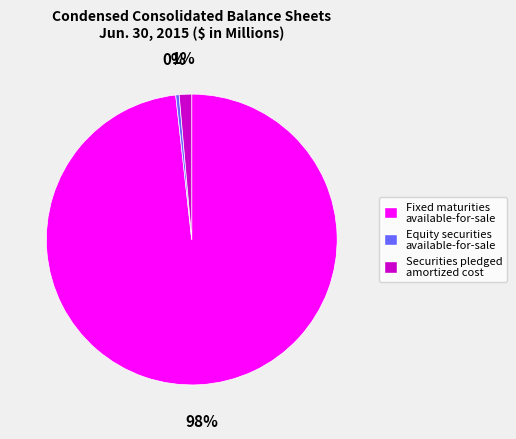

Between Securities pledged amortized cost and Equity securities available-for-sale, which is larger?

Securities pledged amortized cost